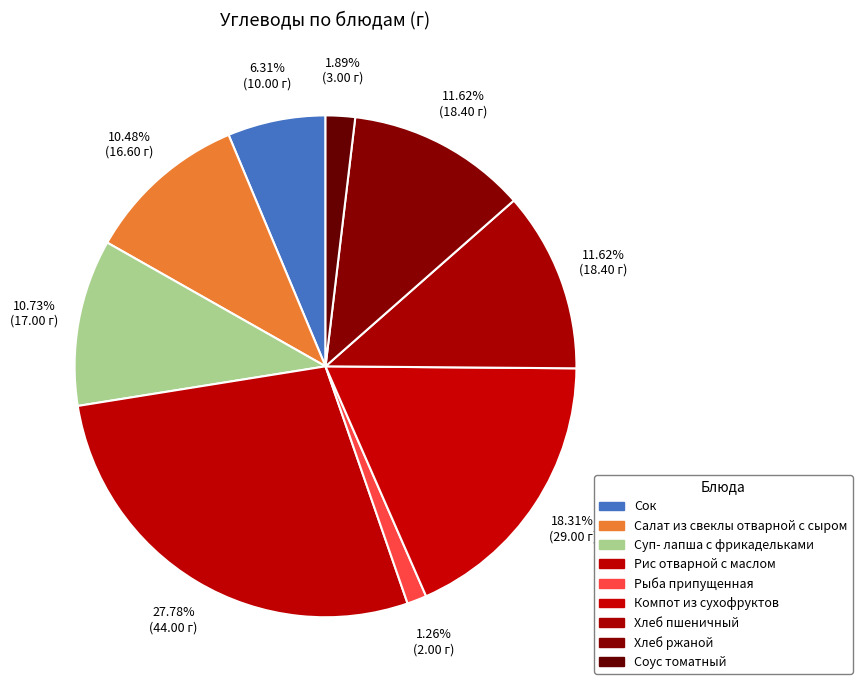

Is it true that Рис отварной с маслом is 37% of the pie?

False